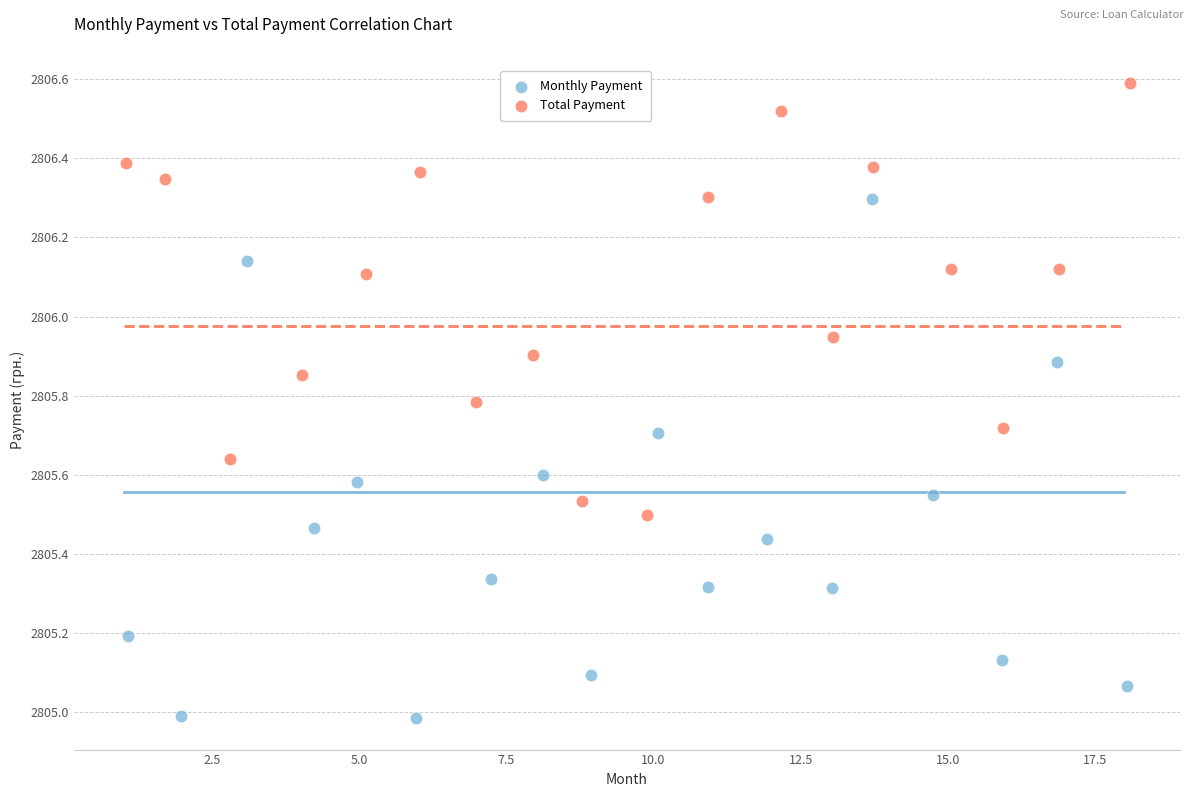

Which series reaches the minimum Y coordinate?

Monthly Payment